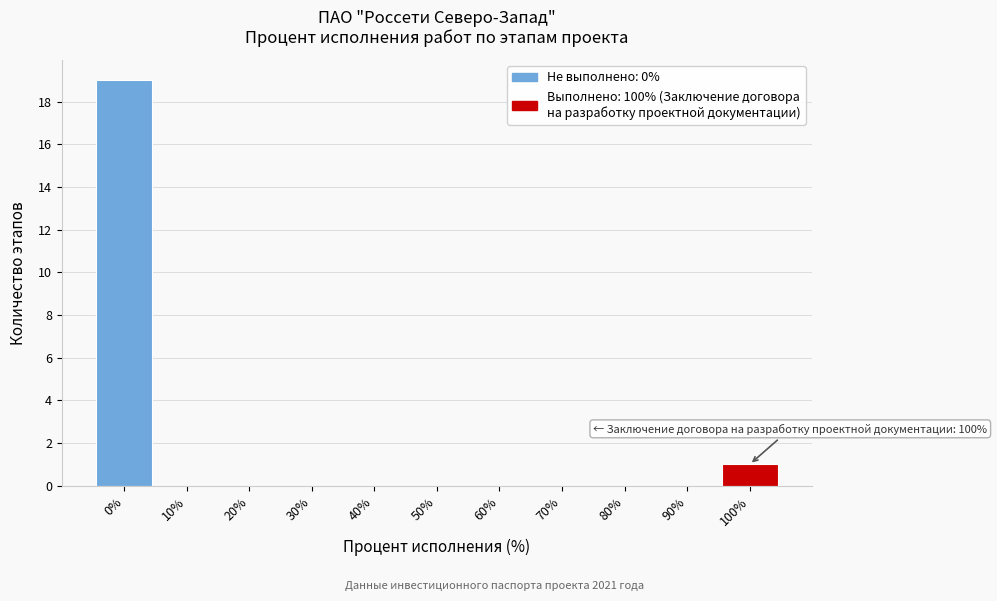

Reading left to right, transcribe all the data shown in this chart.

0%=19	10%=0	20%=0	30%=0	40%=0	50%=0	60%=0	70%=0	80%=0	90%=0	100%=1